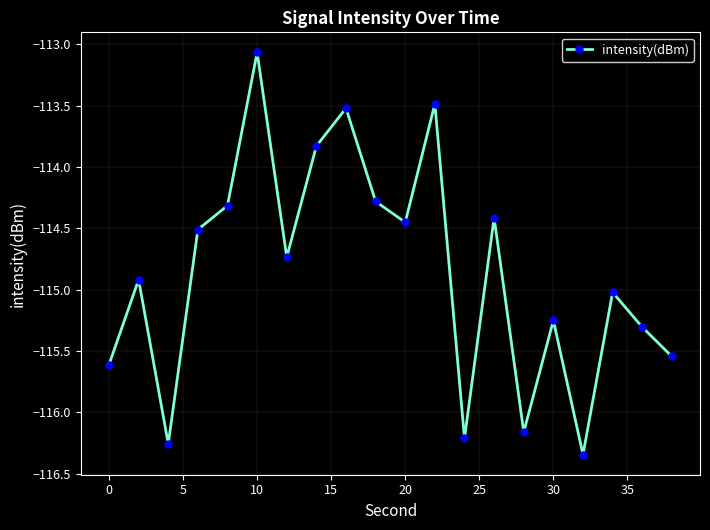

Count the number of values greater than -114.

4